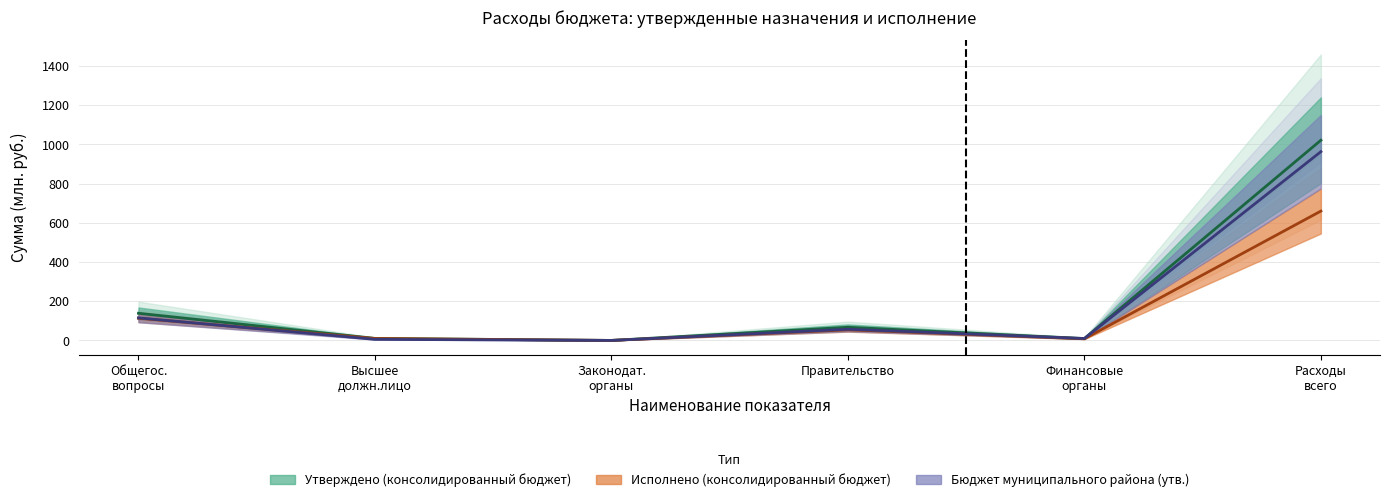

What is the difference between the maximum and second lowest values in the Исполнено (консолидированный бюджет) series?

651.2